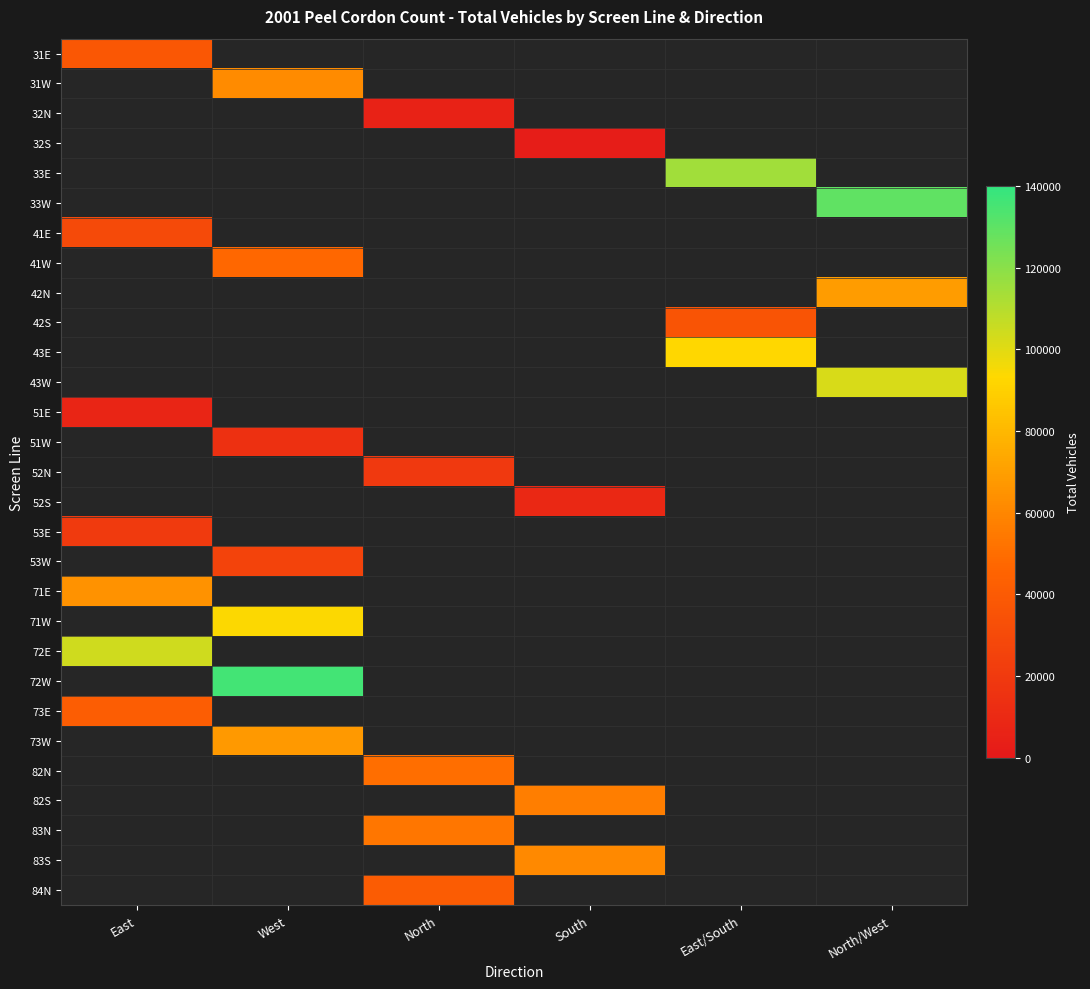

List the labels in order of 51E value, smallest first.

East, West, North, South, East/South, North/West